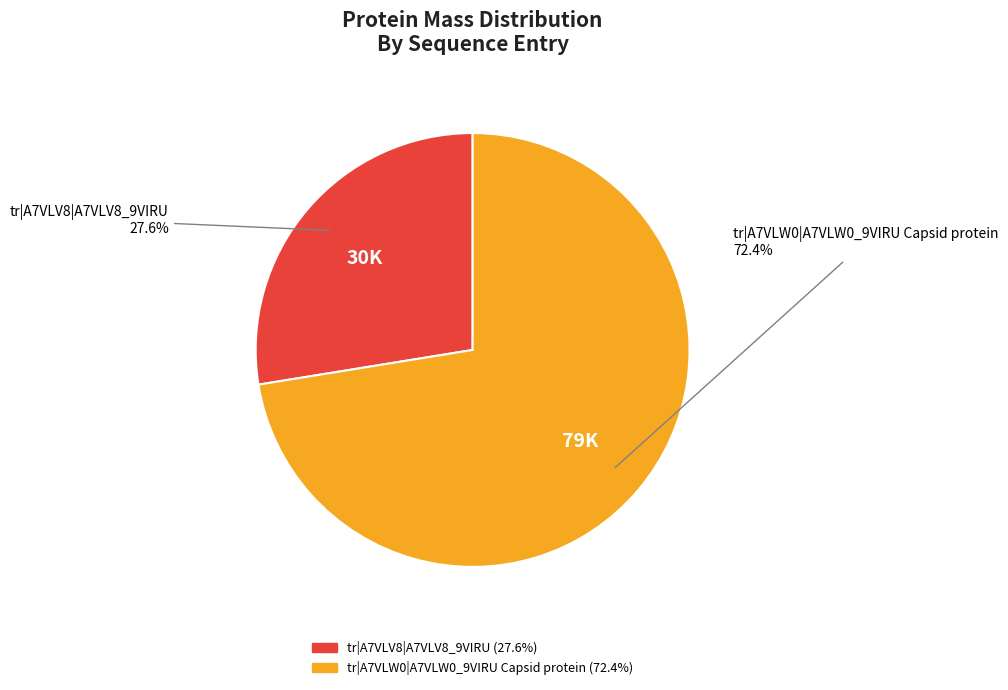

Rank the categories by value from lowest to highest.

tr|A7VLV8|A7VLV8_9VIRU, tr|A7VLW0|A7VLW0_9VIRU Capsid protein